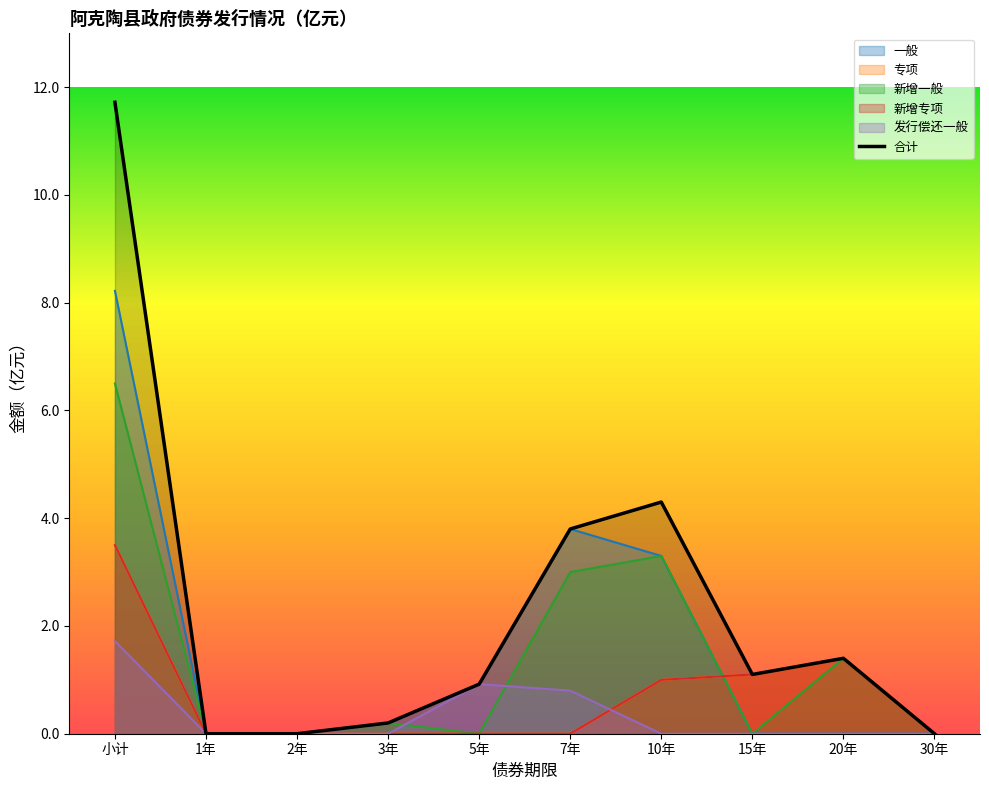

Does the chart display data point markers on the line(s)?

No